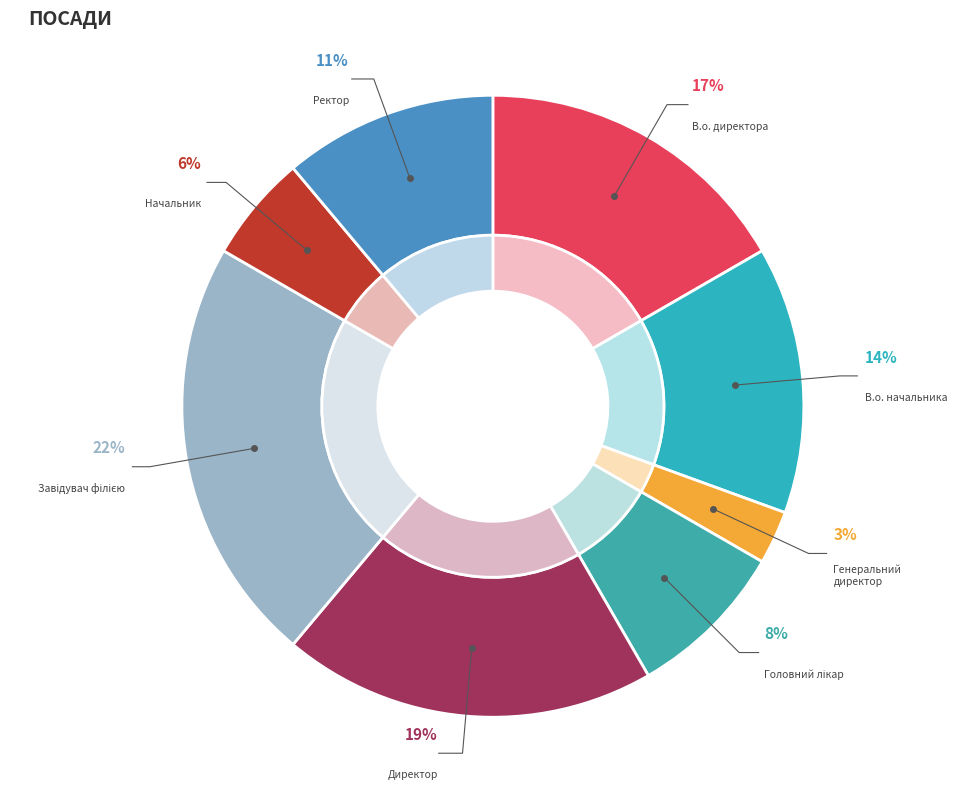

What percentage is NOT represented by Директор?

80.6%